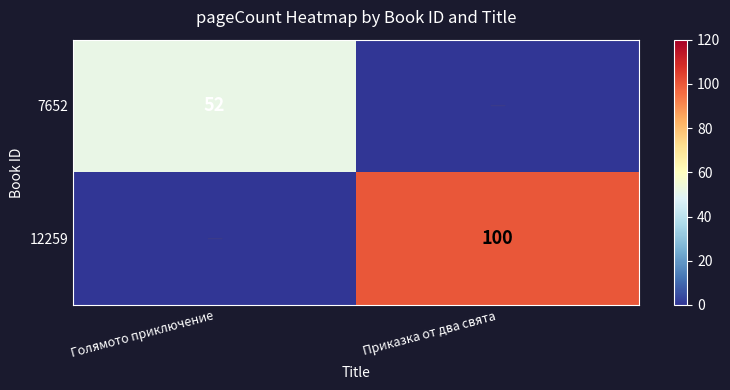

True or false: 7652 has a value of 77 at Голямото приключение.

False